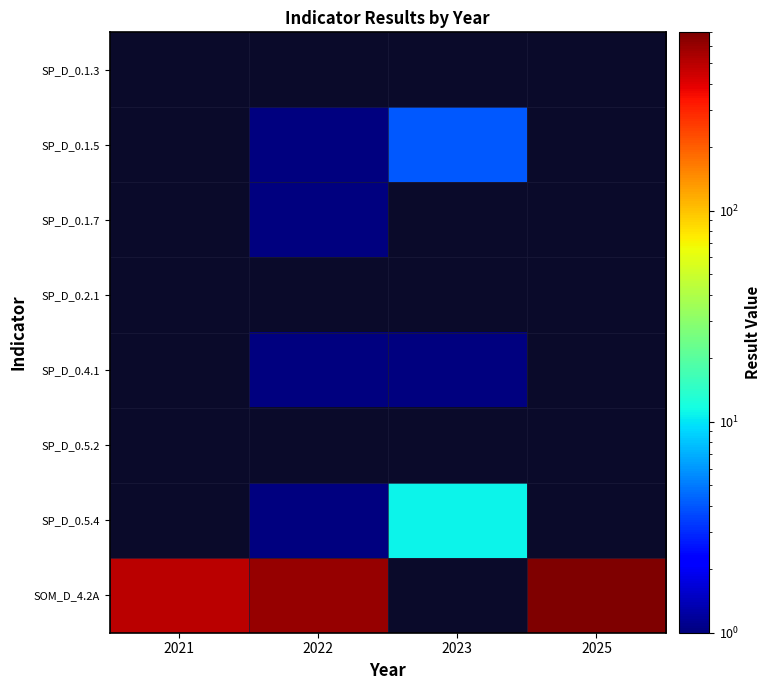

Count the number of categories in the chart.

4